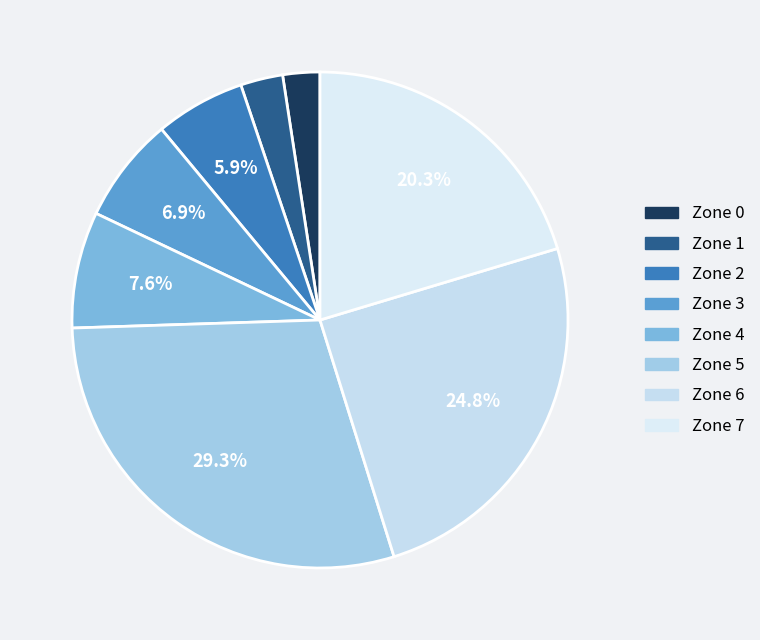

What is the largest slice in the pie chart?

Zone 5